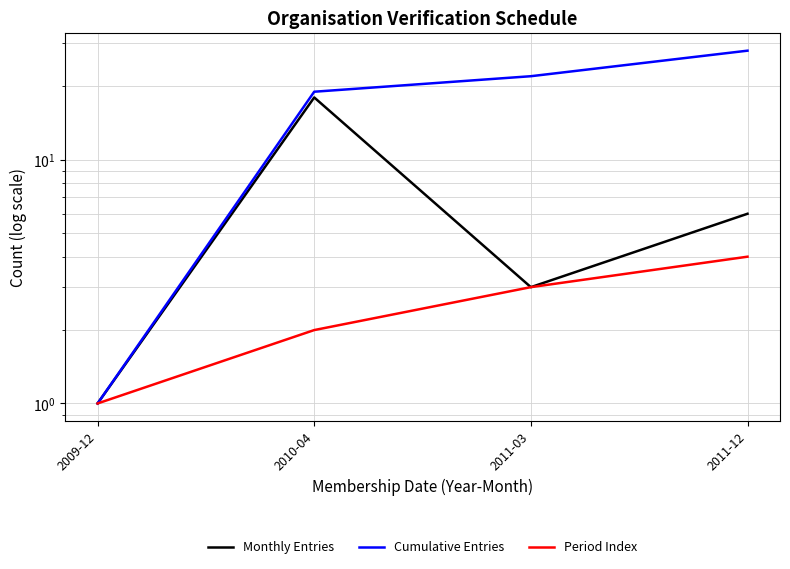

At which category does Monthly Entries reach its first local peak?

2010-04